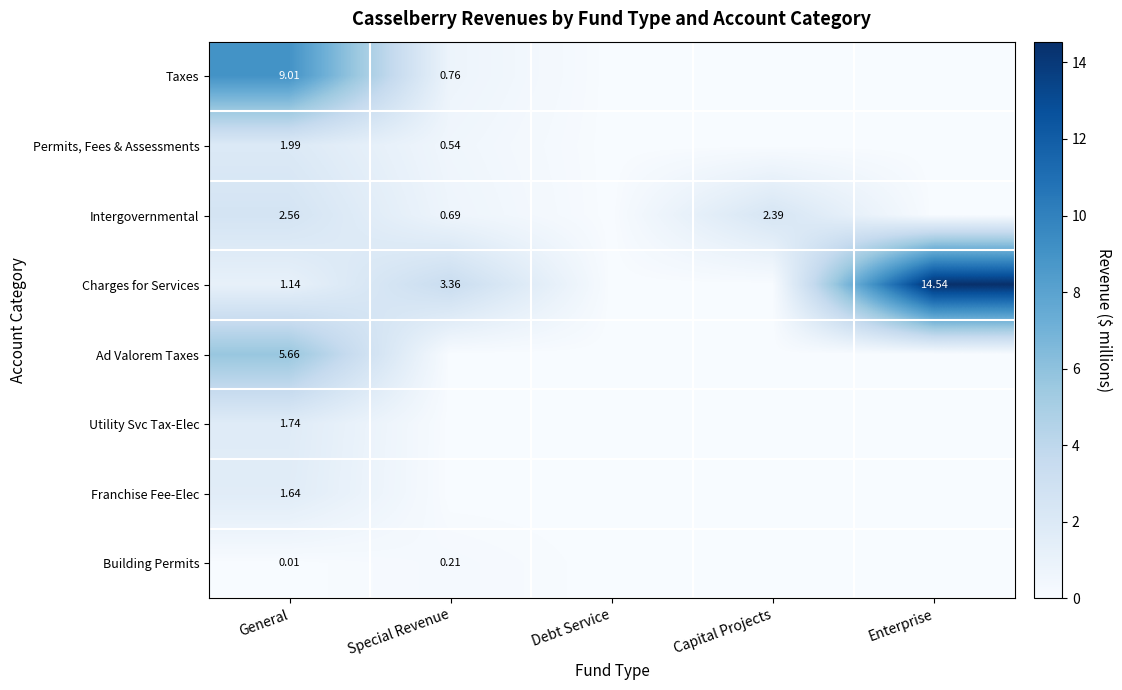

Is the value of Intergovernmental at General greater than the value of Taxes at Special Revenue?

Yes